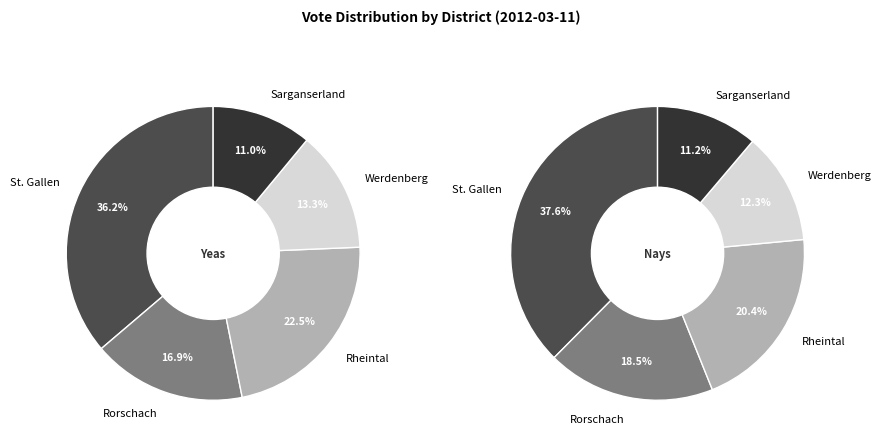

Is it true that Wittenbach is 1% of the pie?

False